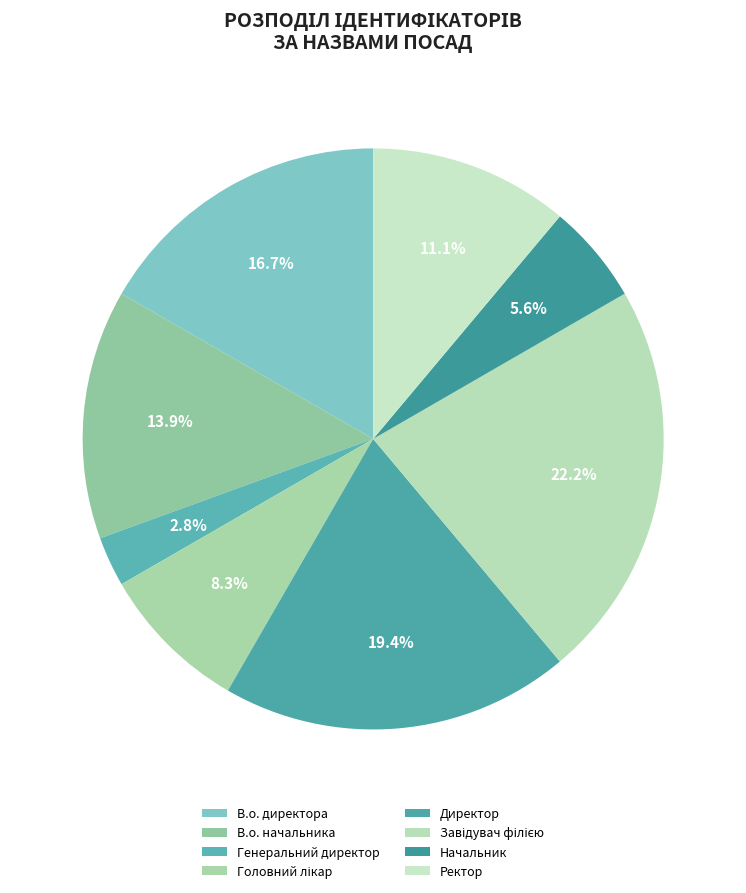

Does any single category account for the majority?

No